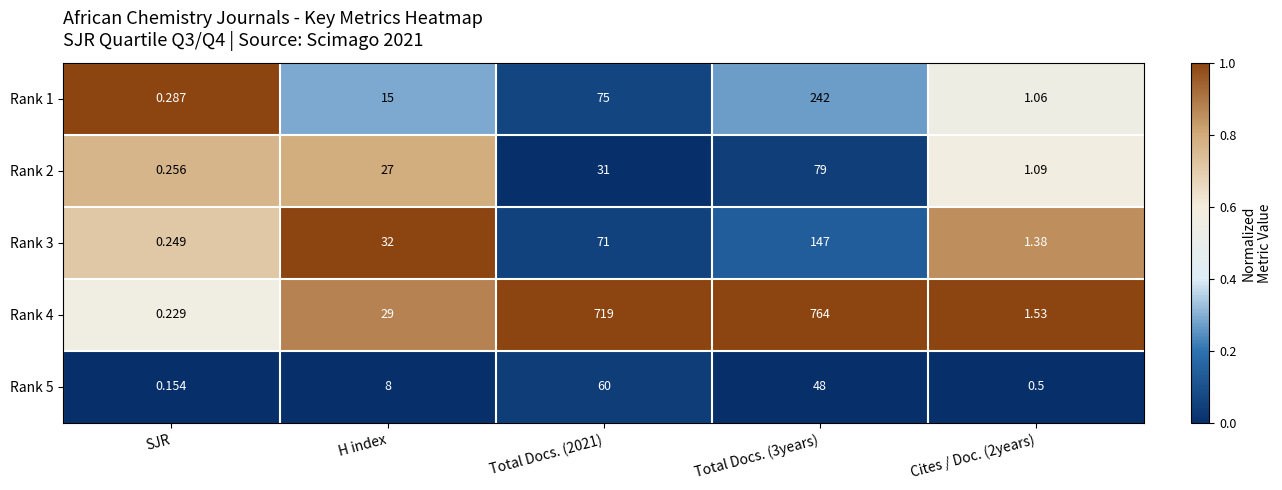

Which label corresponds to the smallest value in the chart?

SJR